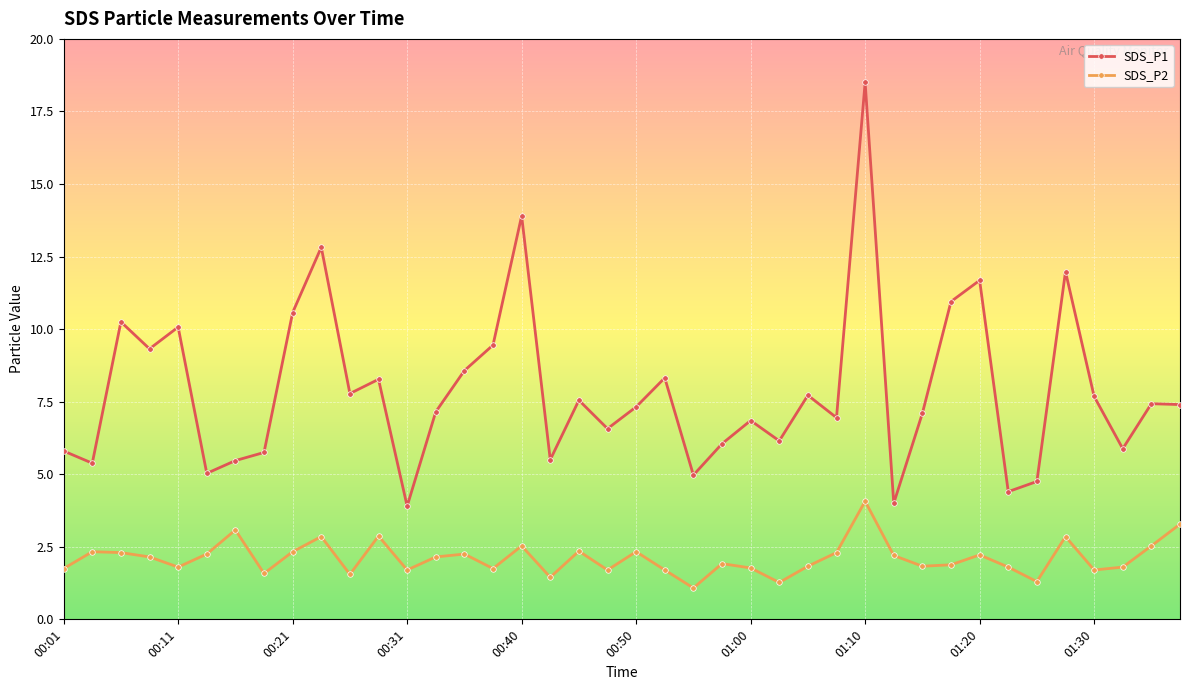

True or false: SDS_P2 has more than 2 interior local peaks.

True